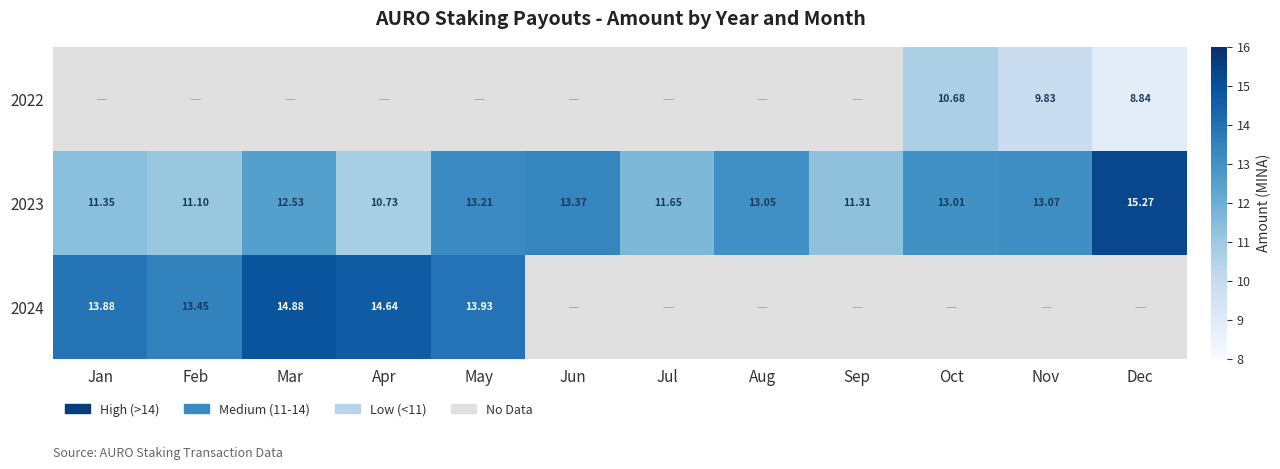

At which label does 2023 first exceed 13?

May